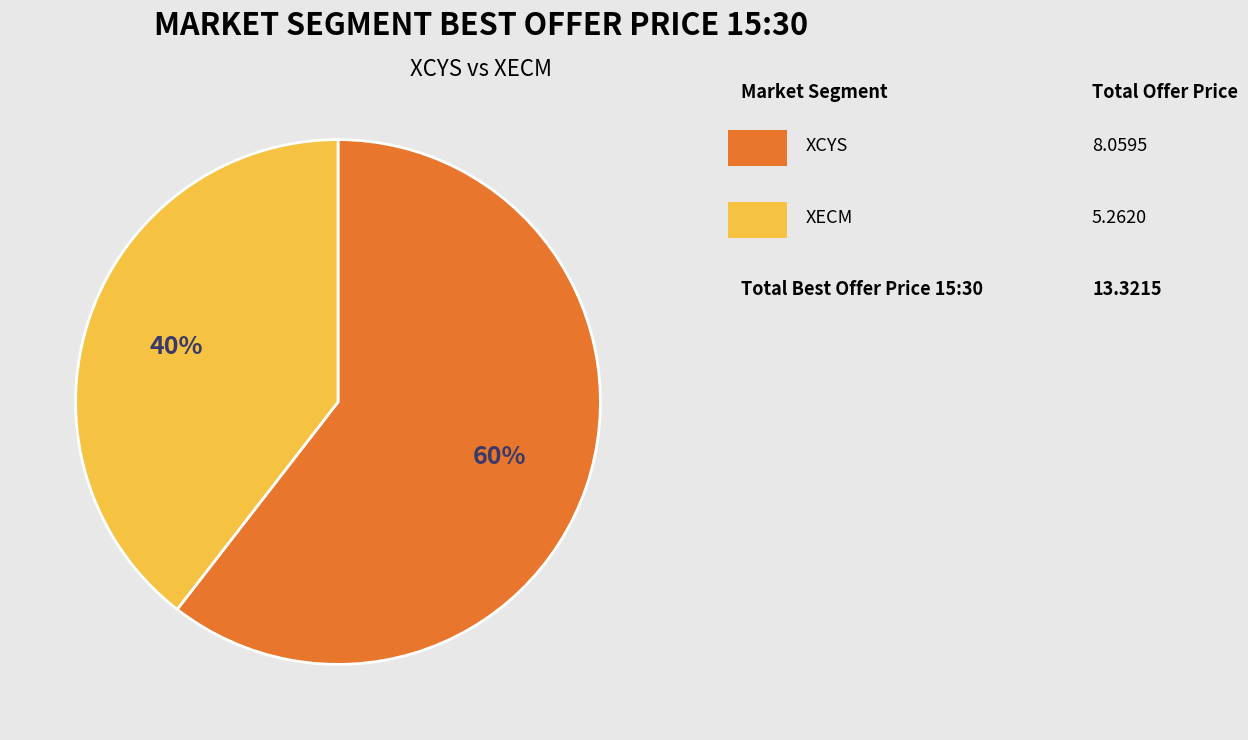

Is there a majority slice in this chart?

Yes